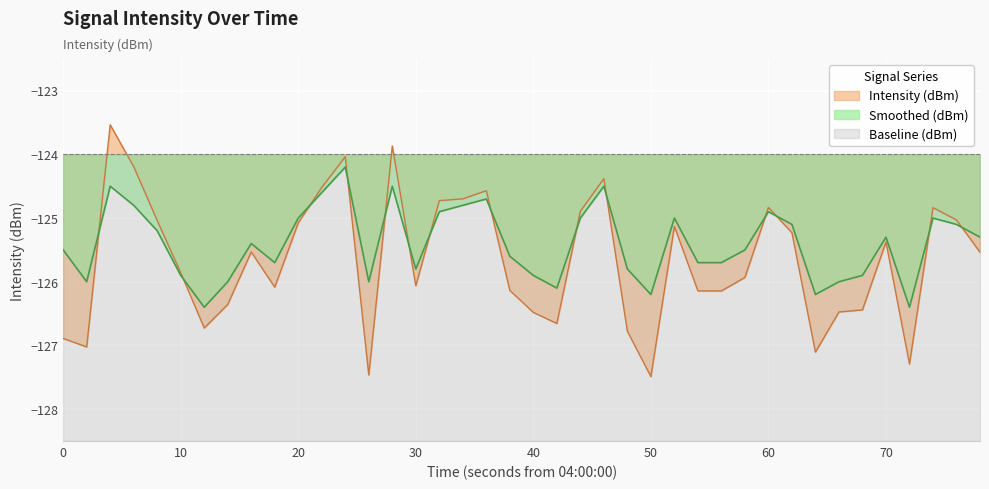

True or false: Smoothed (dBm) and Intensity (dBm) cross at least once.

True